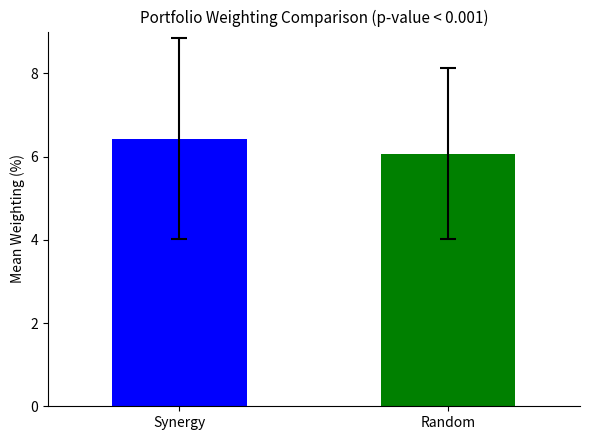

Does the chart contain stacked bars?

No